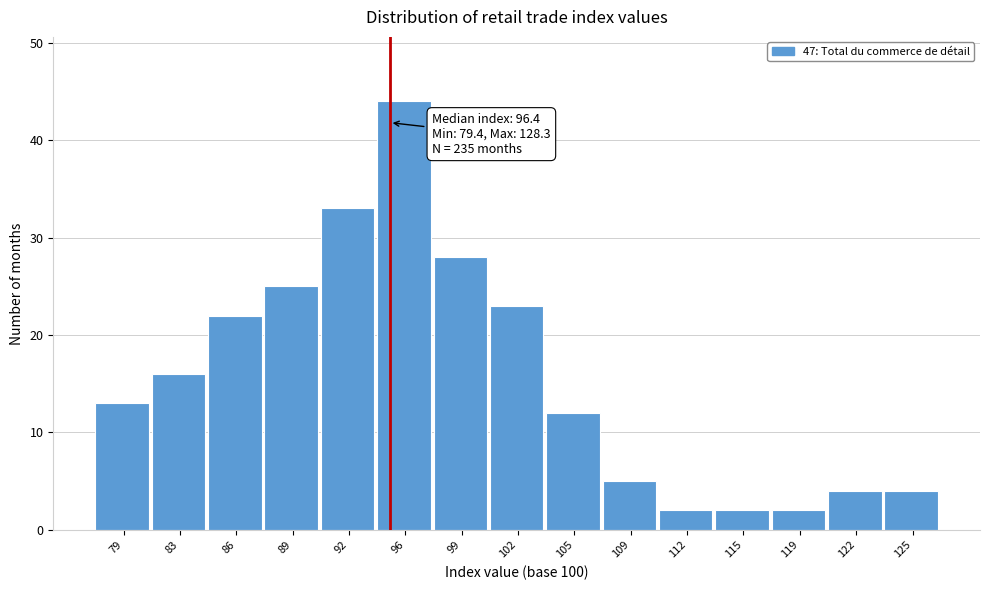

Reading right to left, what are all the values shown in this chart?

4	4	2	2	2	5	12	23	28	44	33	25	22	16	13